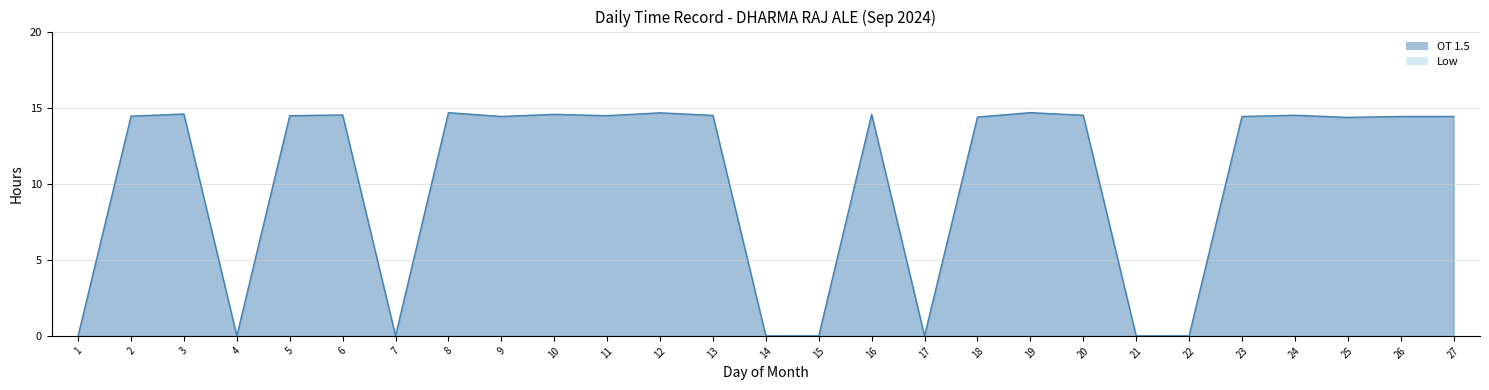

List the labels in order of value, largest first.

8, 19, 12, 3, 10, 16, 6, 20, 24, 13, 5, 11, 2, 9, 23, 26, 27, 18, 25, 1, 4, 7, 14, 15, 17, 21, 22